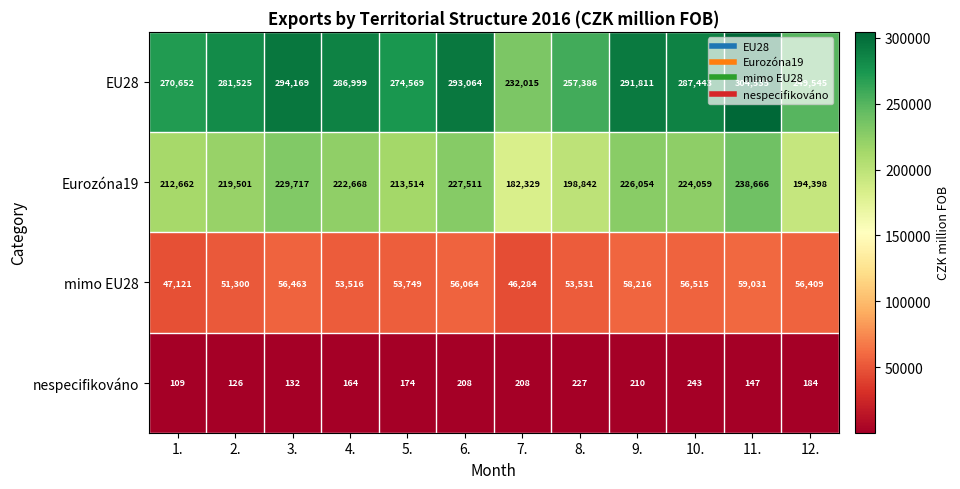

At which category is the sum across all series the highest?

11.